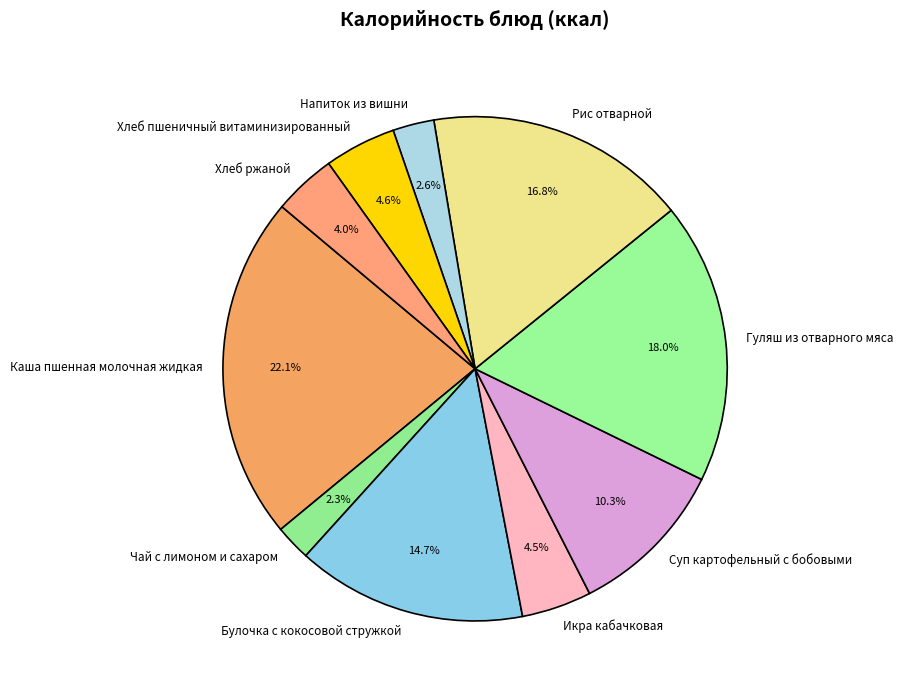

To the nearest percent, what is the difference between the largest and smallest slice percentages?

20%